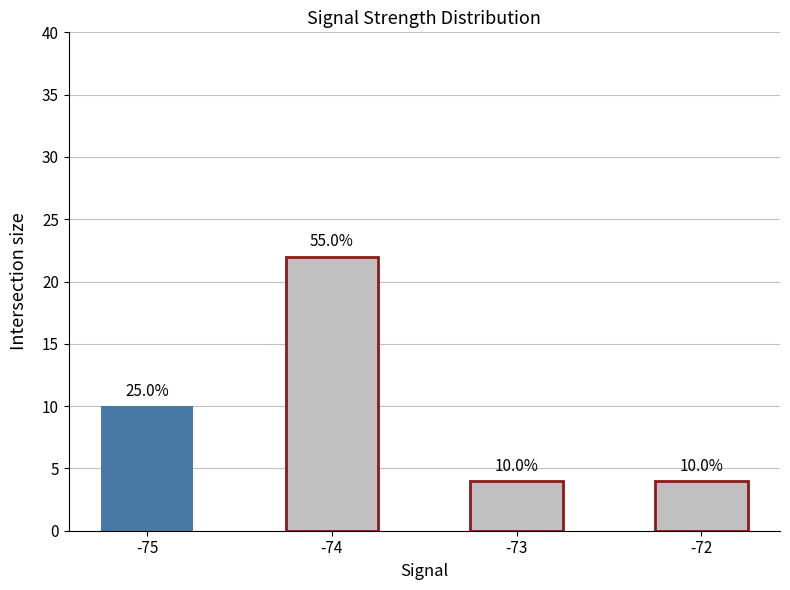

What is the value of the 3rd bar from the left?

4